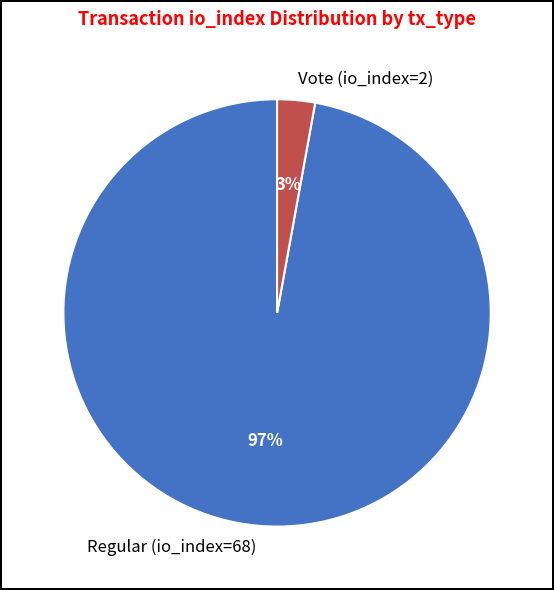

To the nearest percent, what is the difference between the Regular (io_index=68) and Vote (io_index=2) slice percentages?

94%